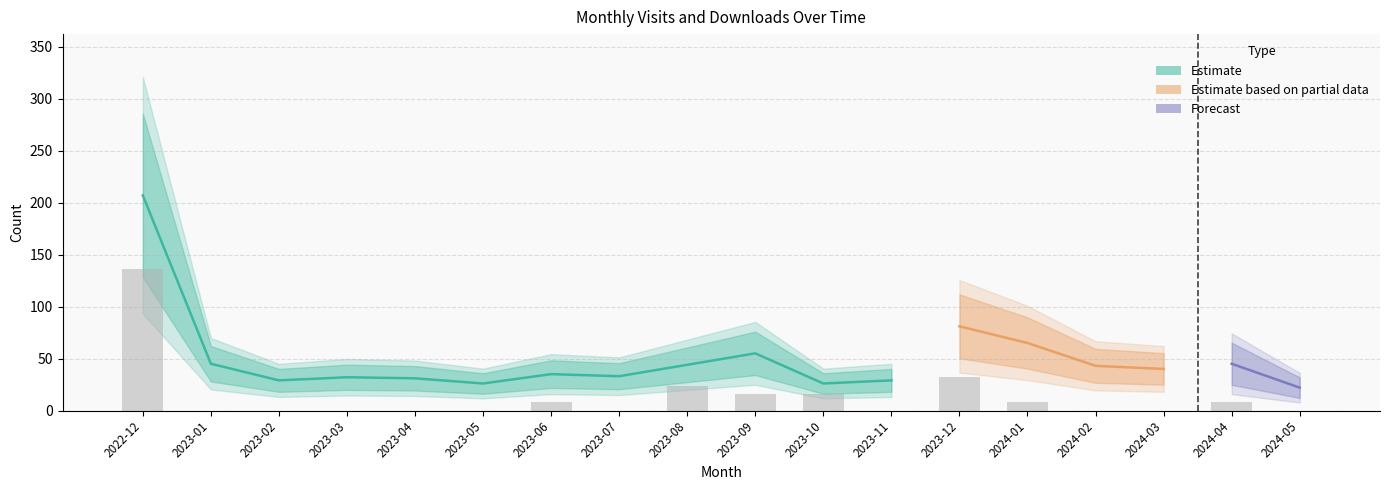

How many values exceed 0?

8